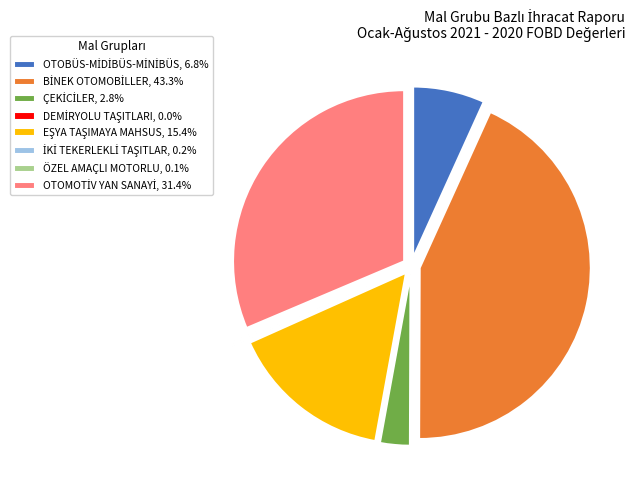

Is there a majority slice in this chart?

No